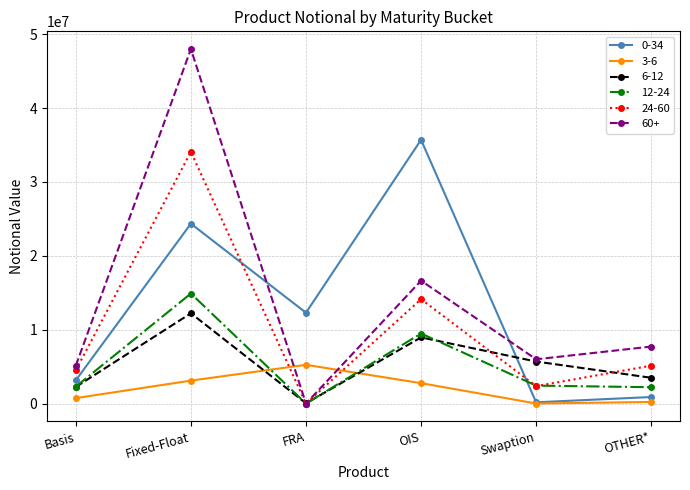

List the series in order of their peak value, lowest first.

3-6, 6-12, 12-24, 24-60, 0-34, 60+